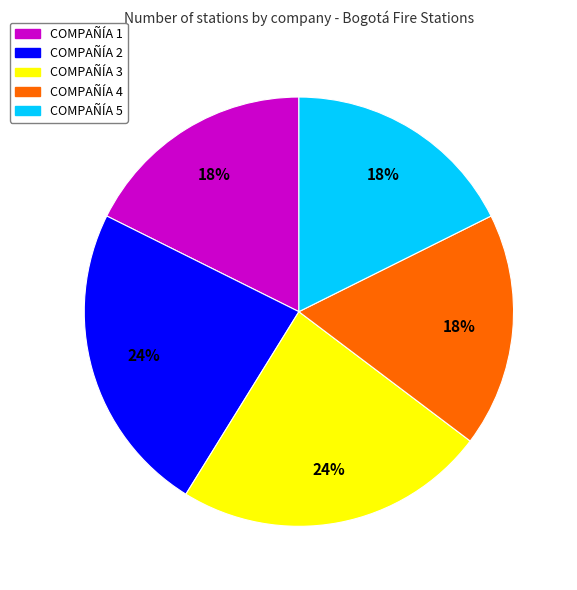

Is there a majority slice in this chart?

No